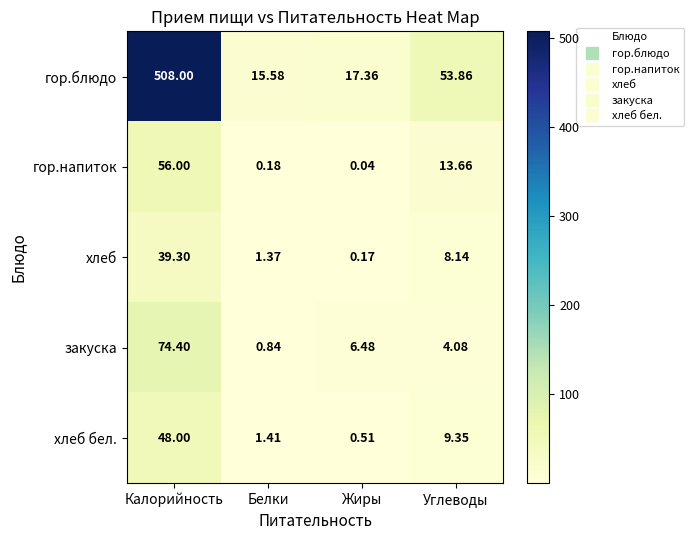

Where is хлеб бел. nearest to the value 24?

Углеводы